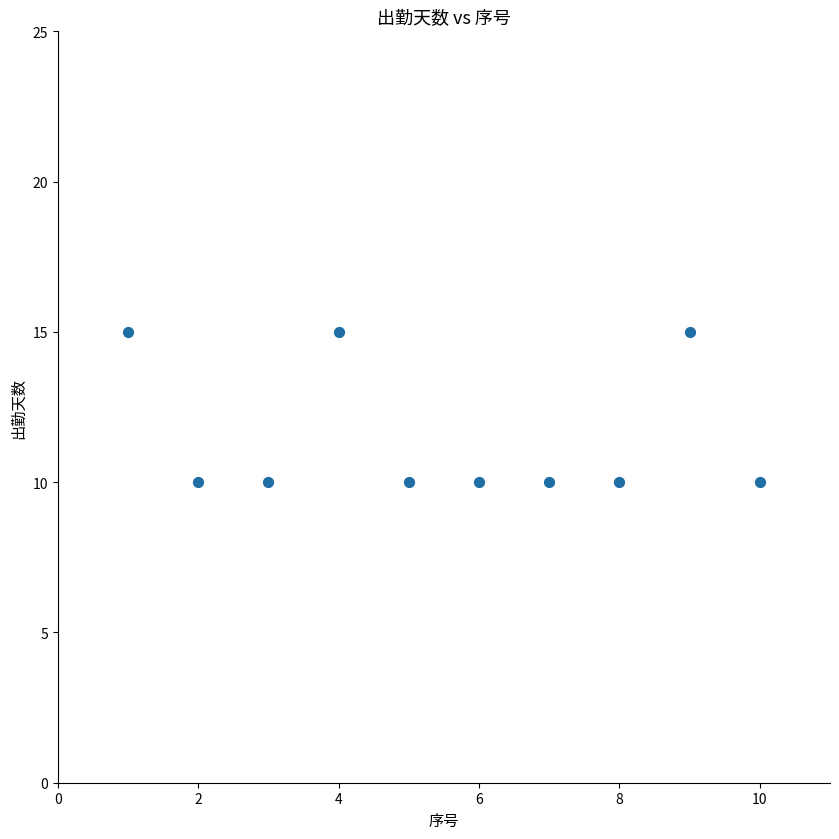

What is the average Y value?

12